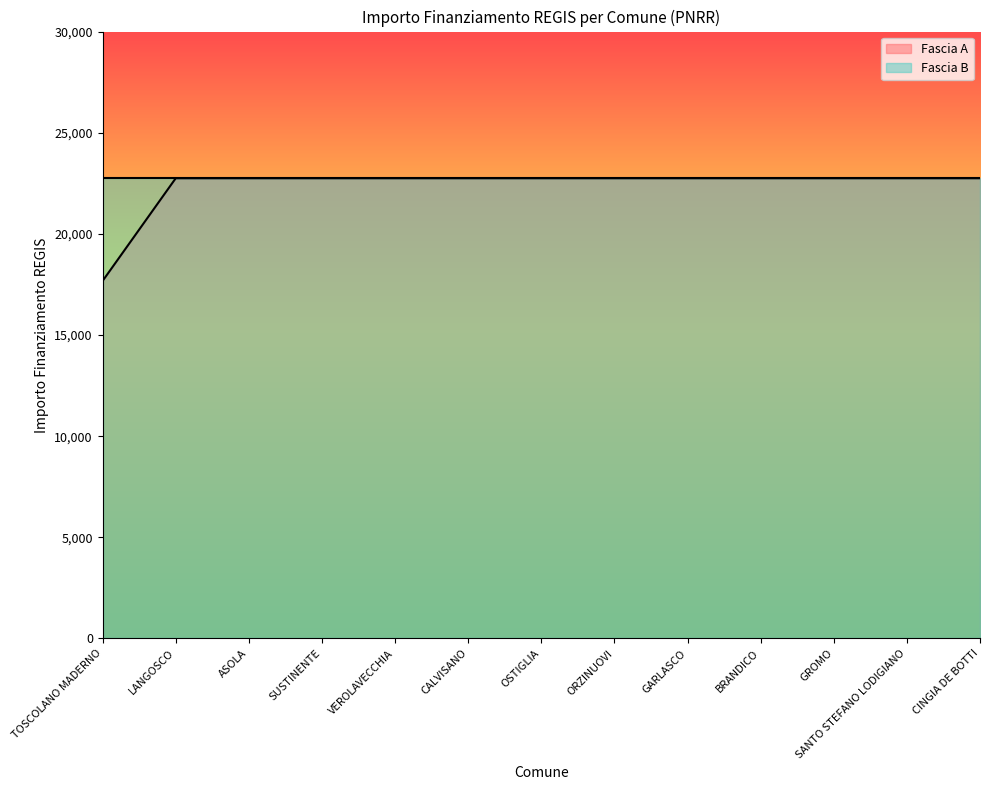

True or false: there are more than 2 points higher than both neighbors.

False